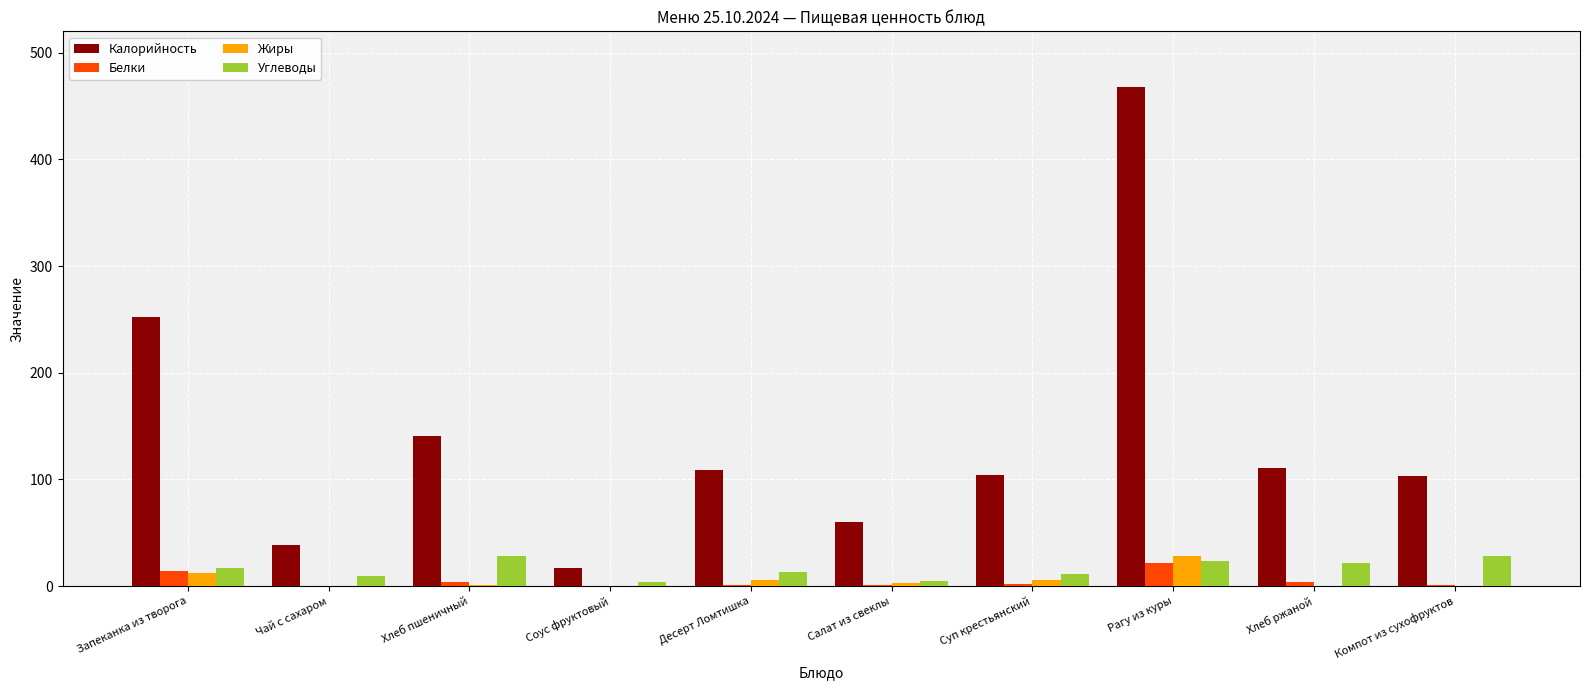

The Калорийность series shows 104 at Суп крестьянский. True or false?

True